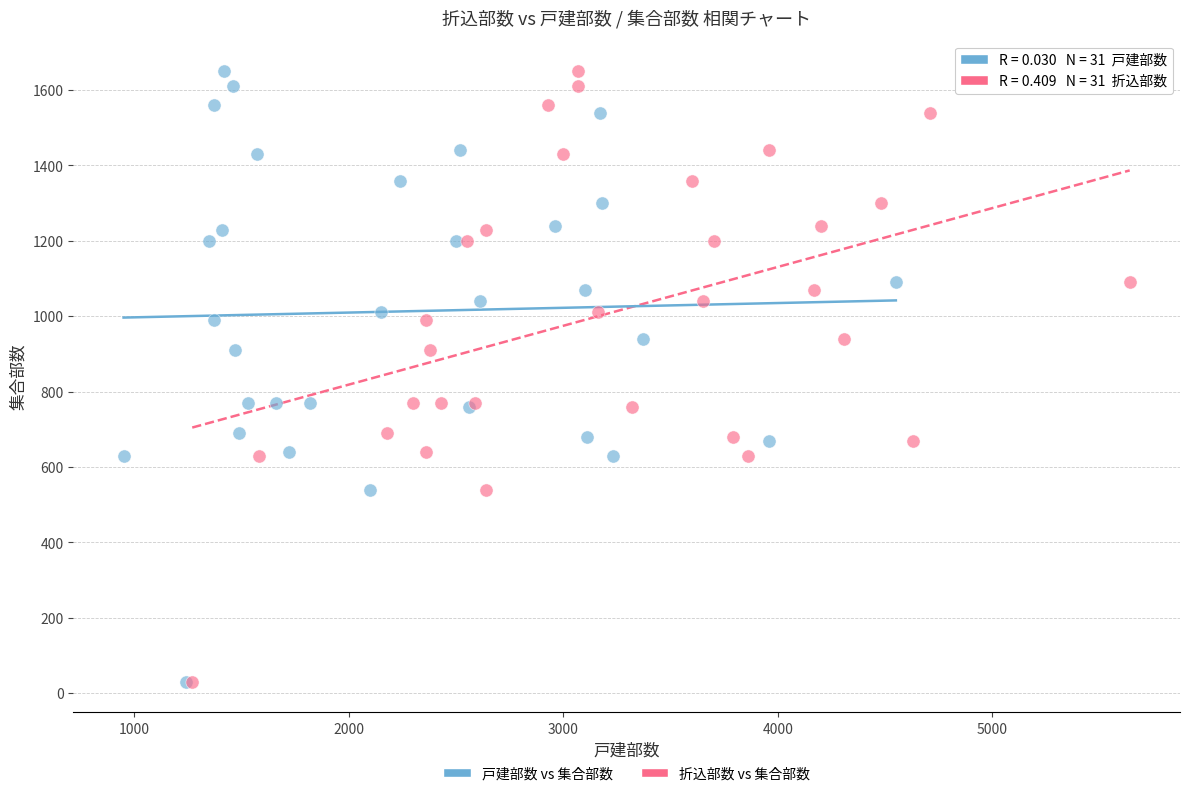

What are all the series names shown in the legend?

戸建部数 vs 集合部数, 折込部数 vs 集合部数